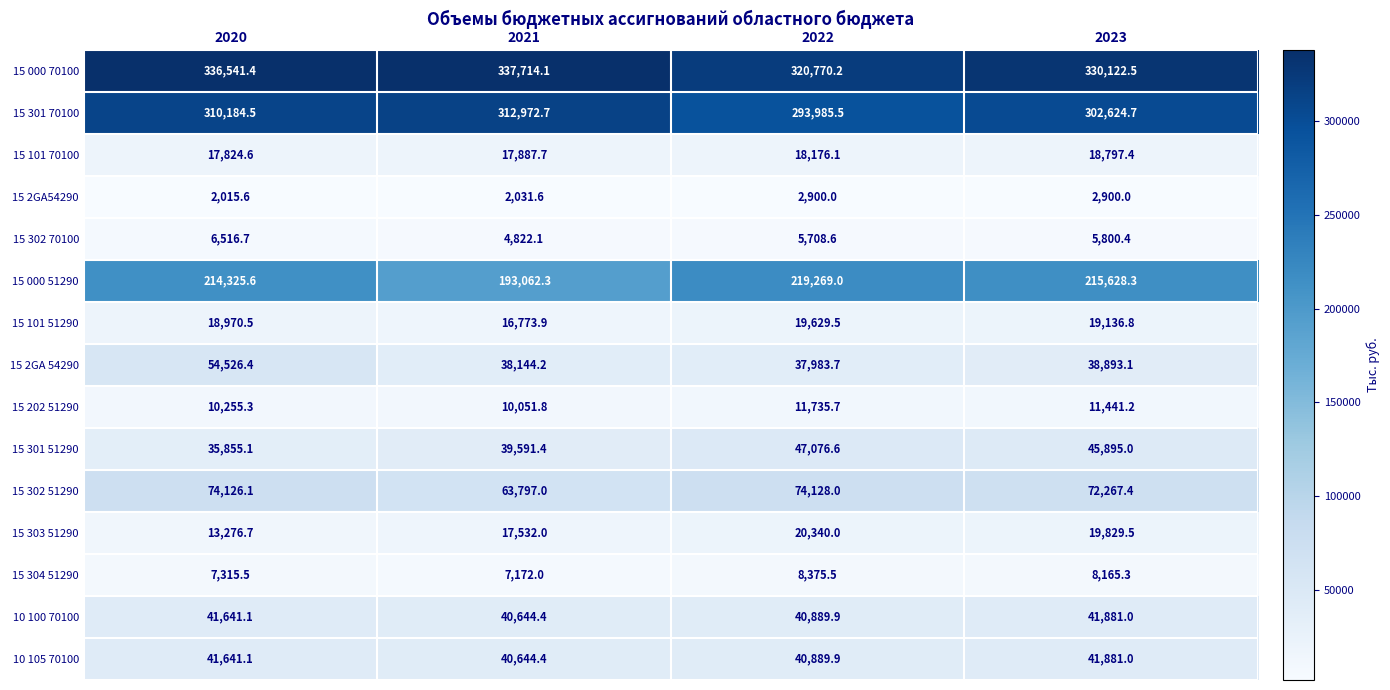

Which series has the largest total across all categories?

15 000 70100